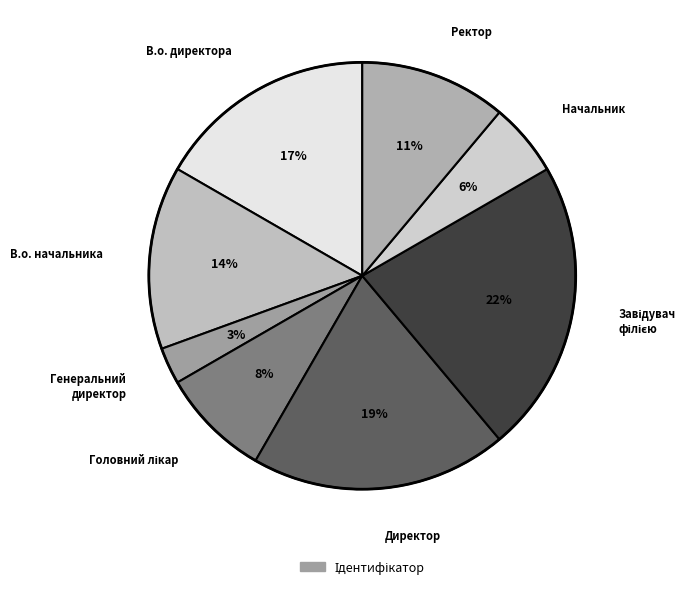

How many slices are in this pie chart?

8